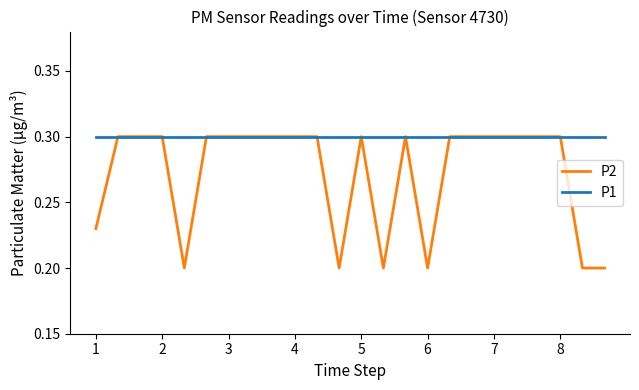

Which series has the widest spread of values?

P2